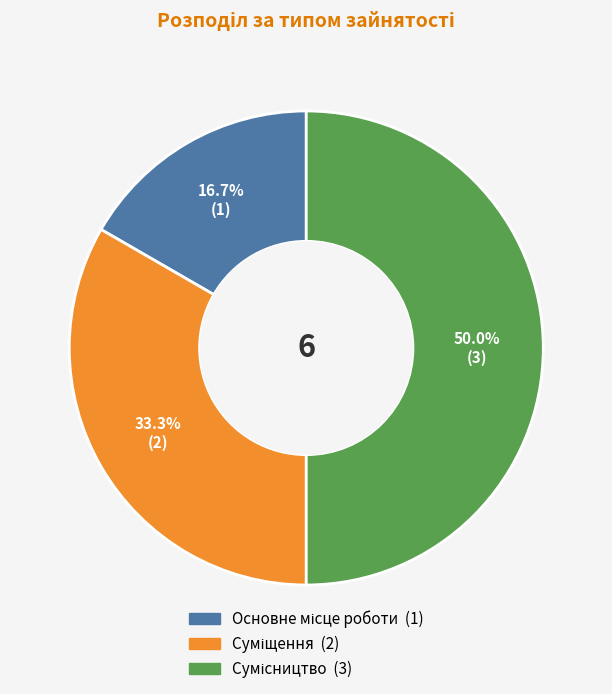

Rank the categories by value from highest to lowest.

Сумісництво, Суміщення, Основне місце роботи